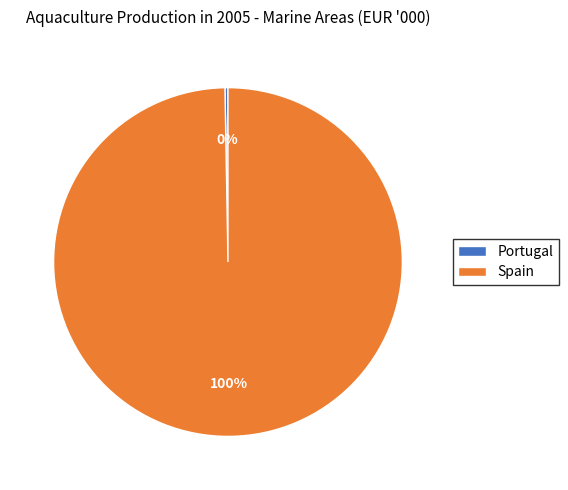

Is there a majority slice in this chart?

Yes